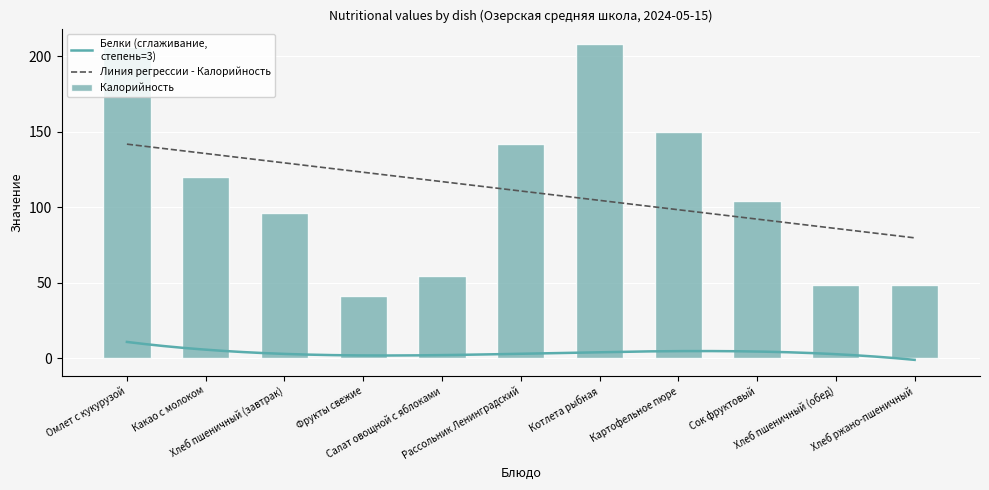

At which label does the data first exceed 104?

Омлет с кукурузой